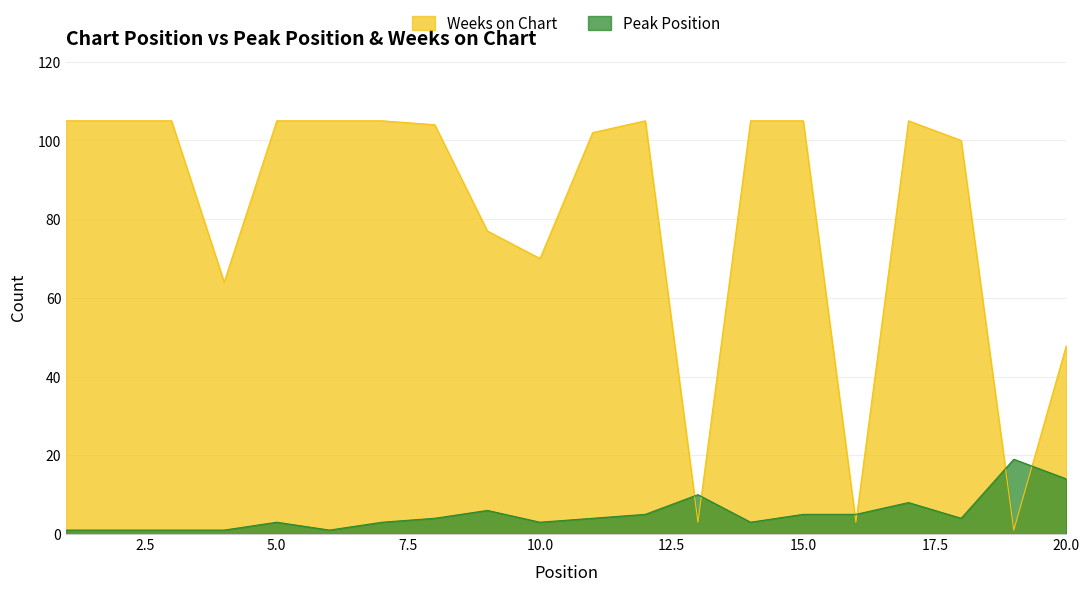

How many interior local peaks does the Weeks on Chart series have?

2